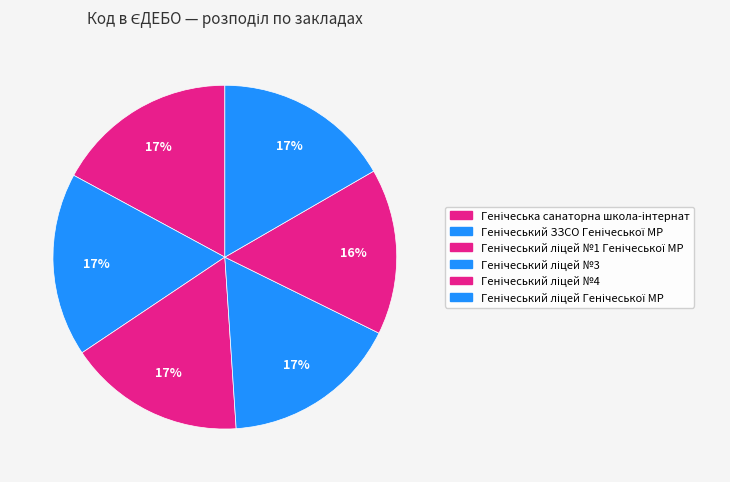

How many slices are in this pie chart?

6